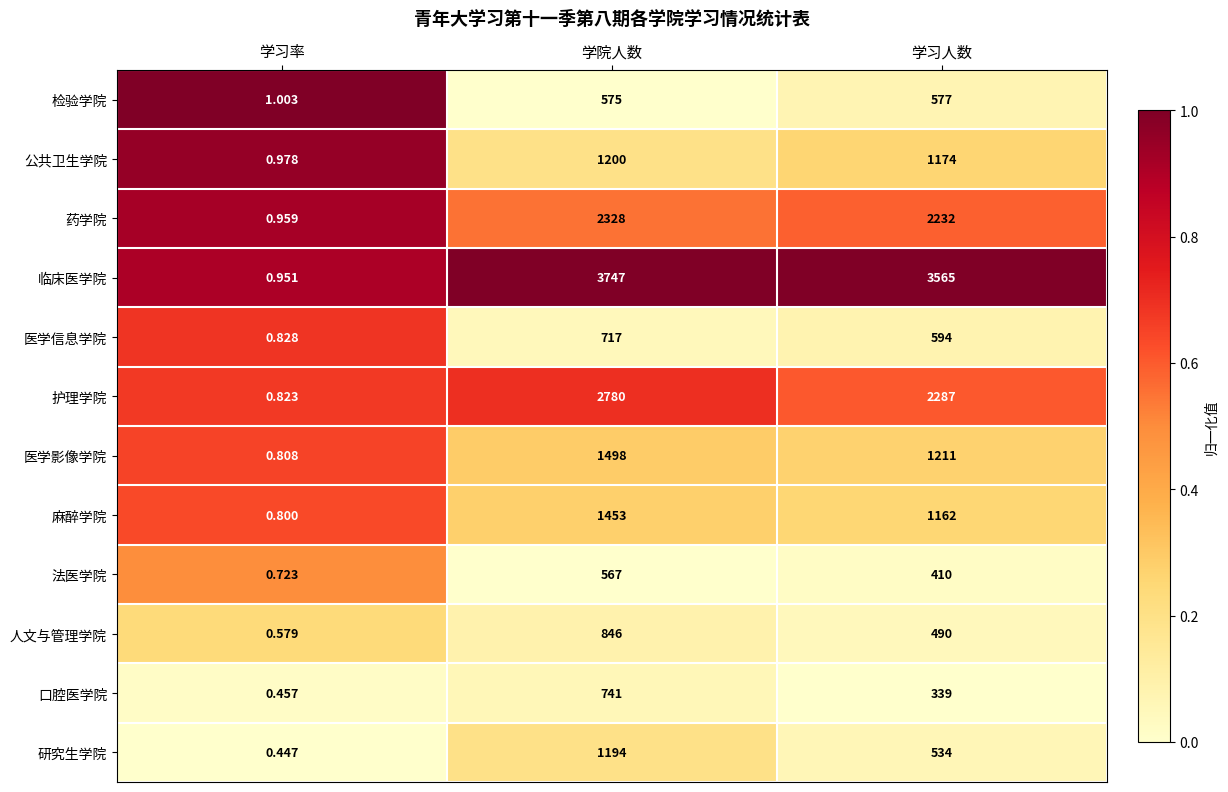

What is the spread (max minus min) of values at 学院人数?

3180.0